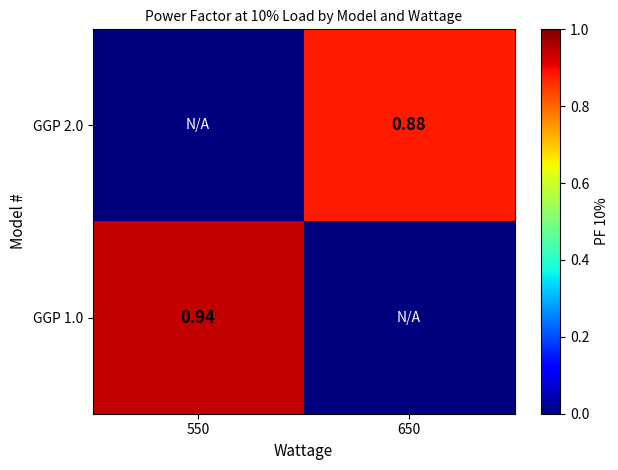

Is the value of GGP 1.0 at 550 greater than the value of GGP 2.0 at 650?

Yes